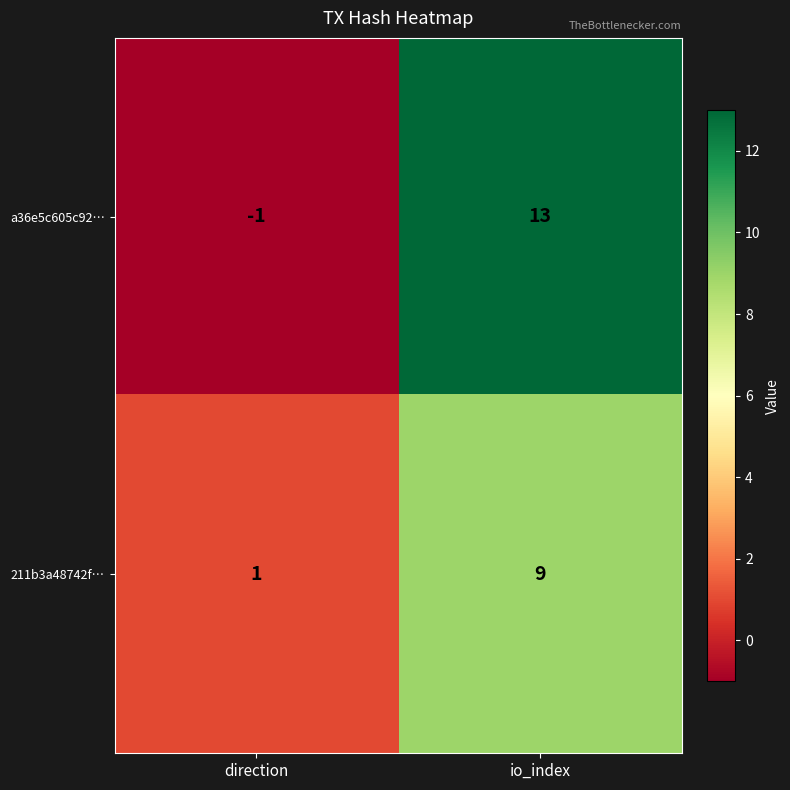

Which label corresponds to the smallest value in the chart?

direction